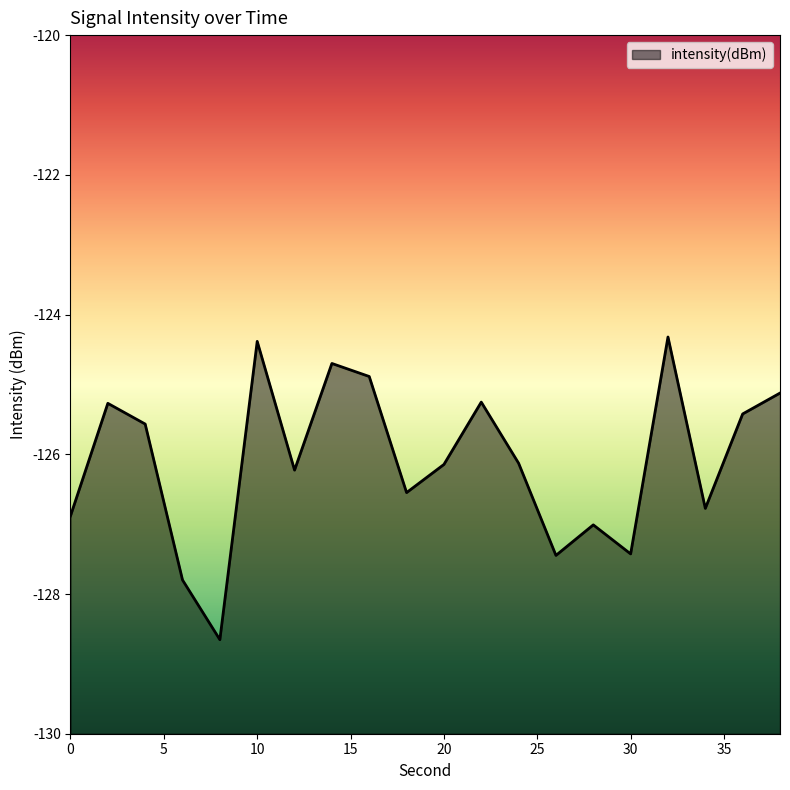

Count the number of categories in the chart.

20